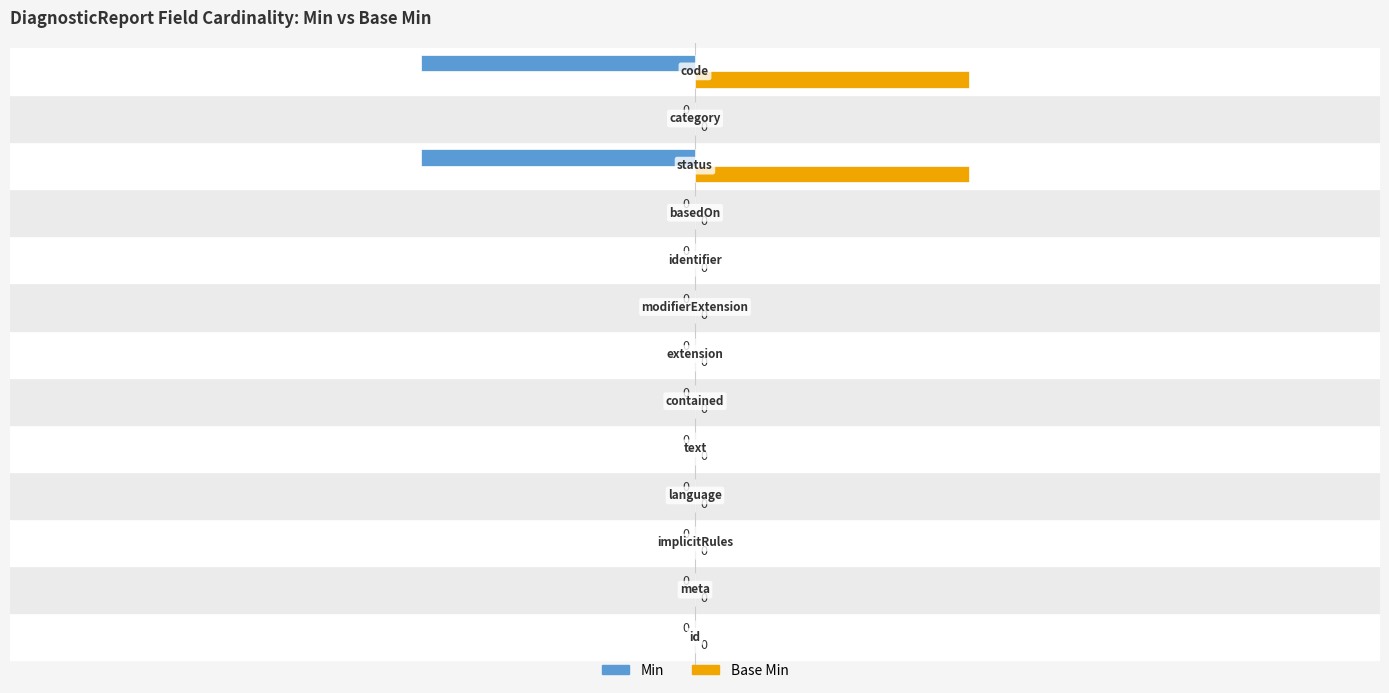

How many Min values are between 0 and 1?

11